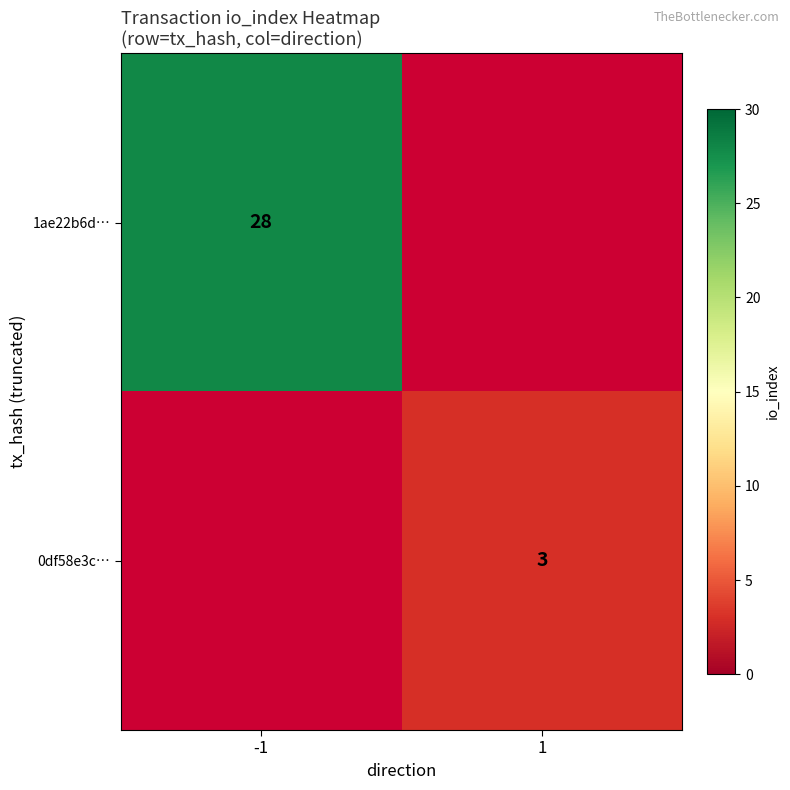

True or false: 0df58e3c… has a value of 2 at 1.

False